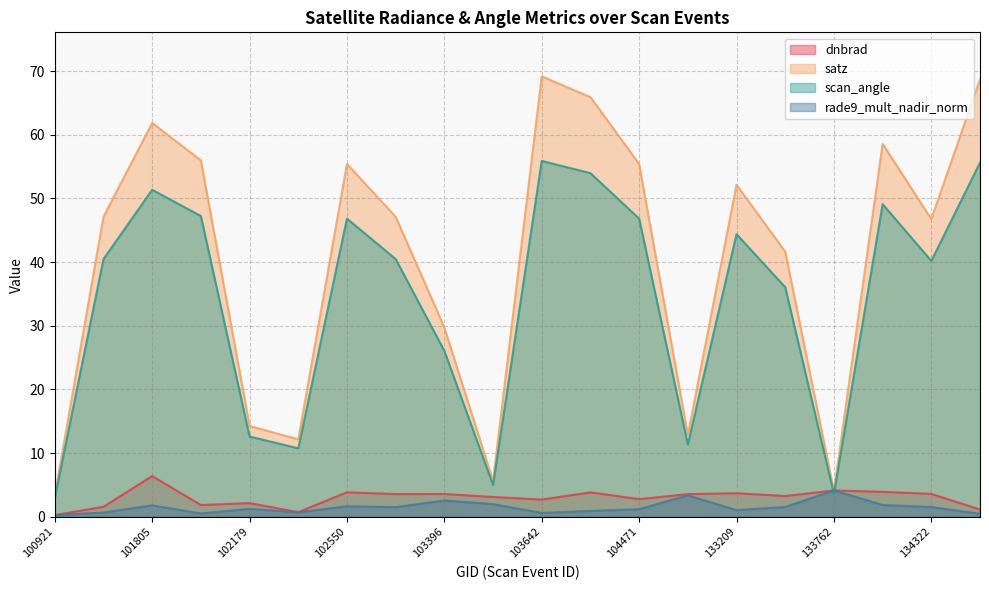

True or false: satz has a value of 2.1 at 133762.

False